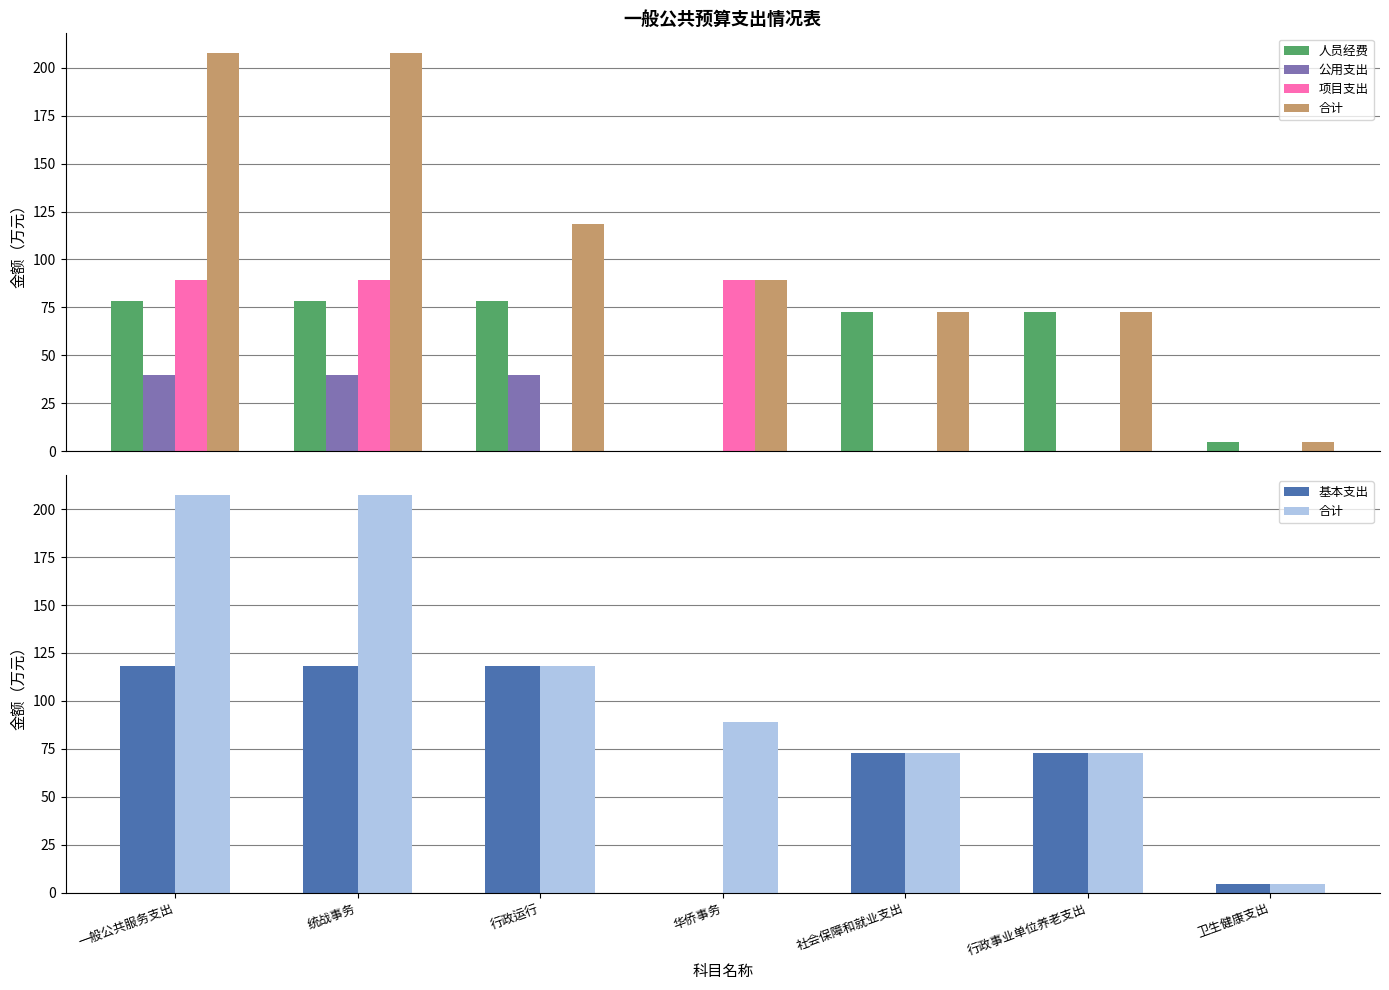

What is the maximum value shown in the chart?

207.5